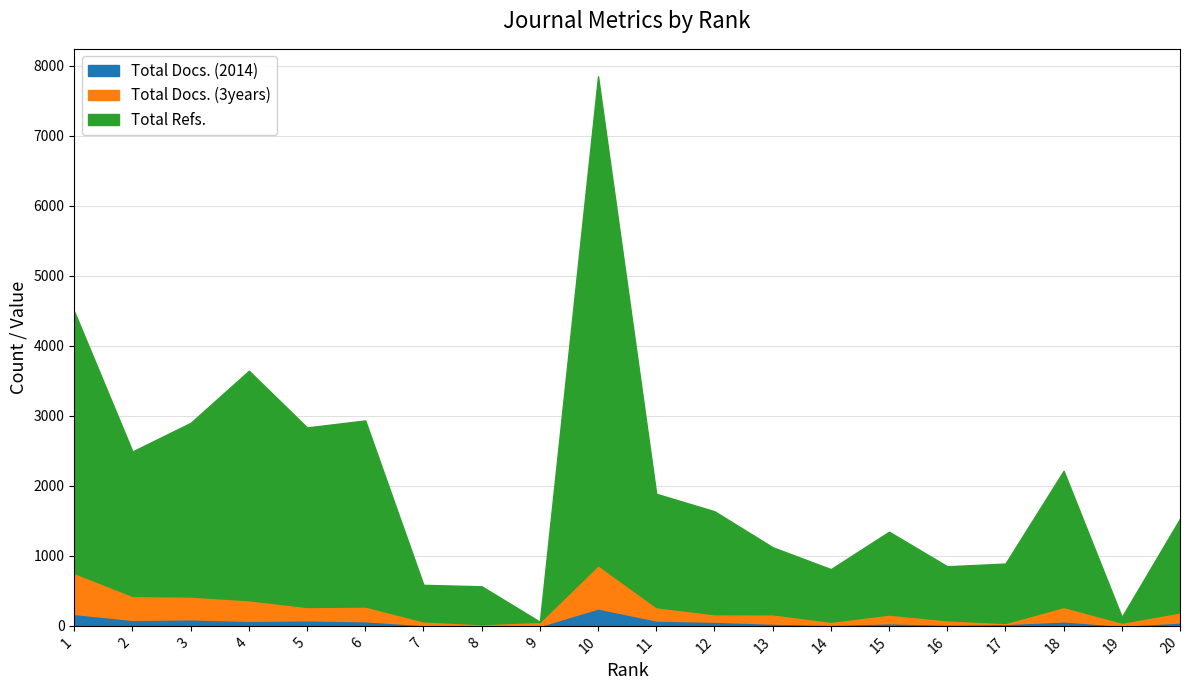

At which label does Total Docs. (3years) reach its minimum?

8